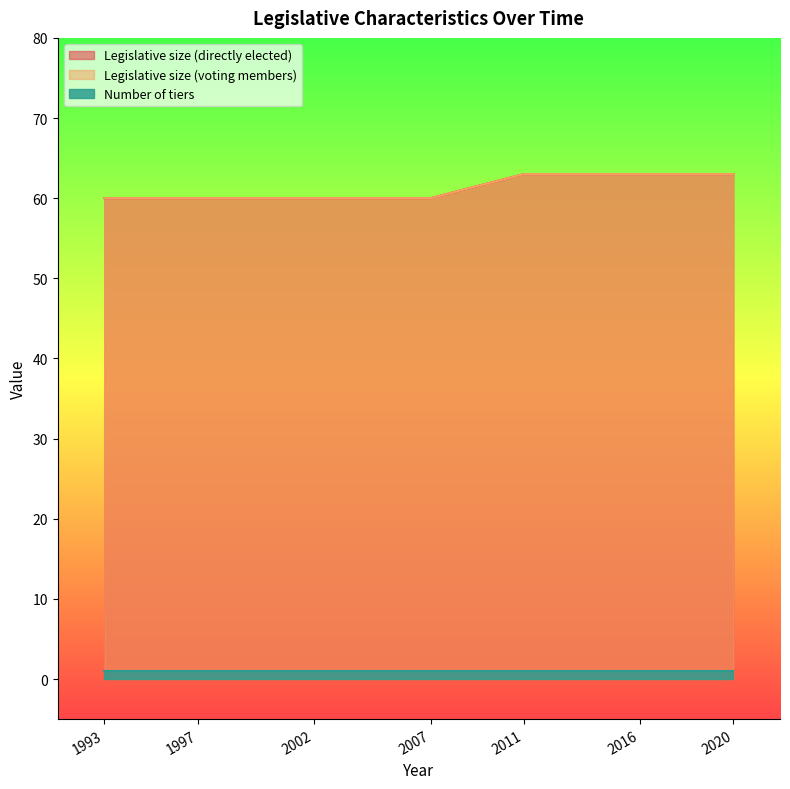

Which category has the lowest value across all series?

1993